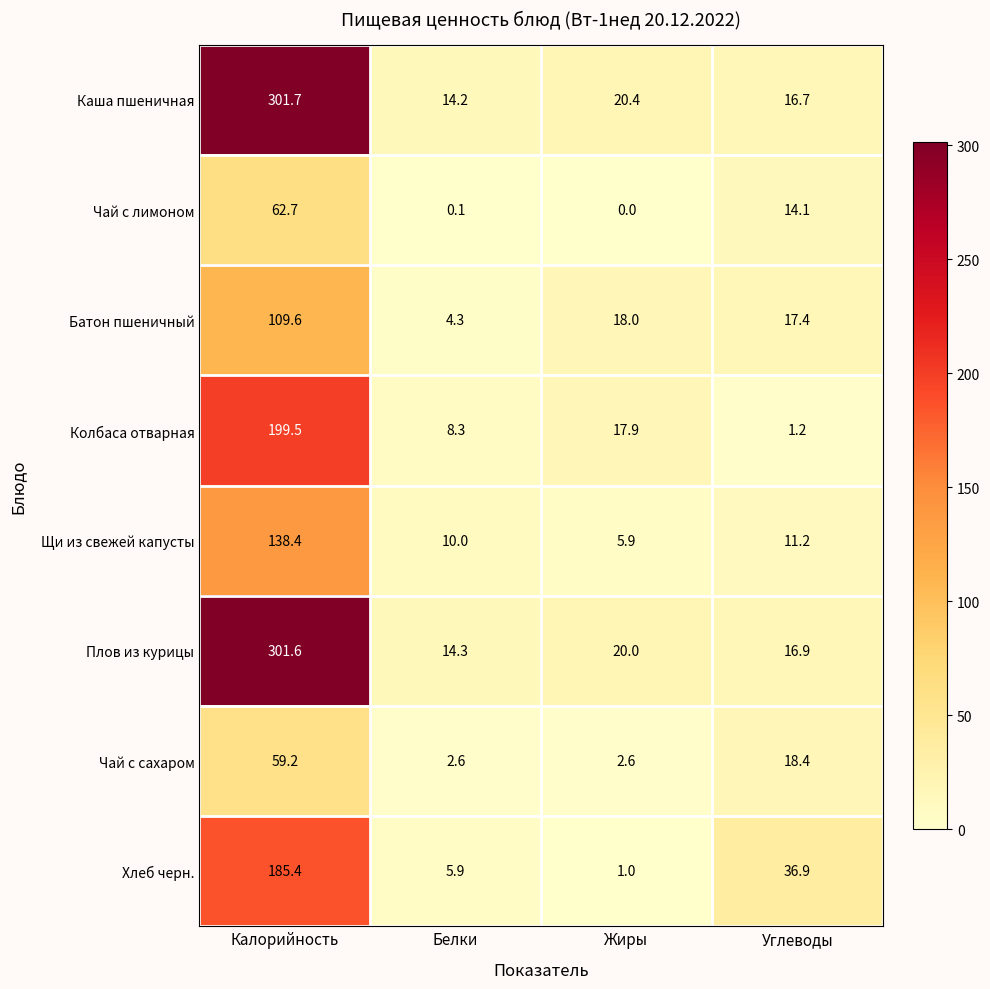

What is the minimum value for Батон пшеничный?

4.3